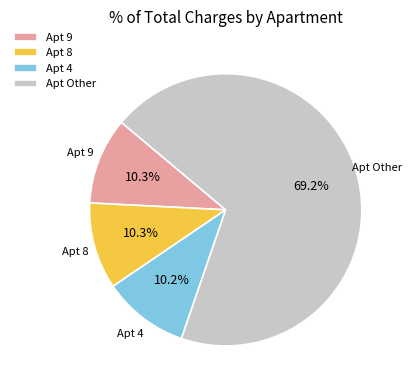

What is the total percentage of Apt 9 and Apt 8?

20.6%